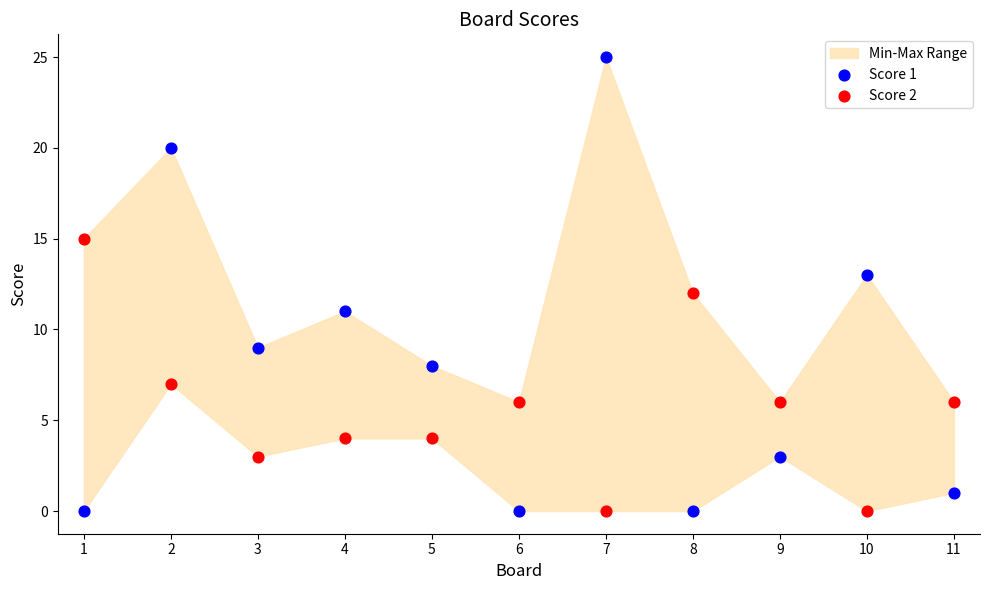

Which series contains the highest Y value?

Score 1